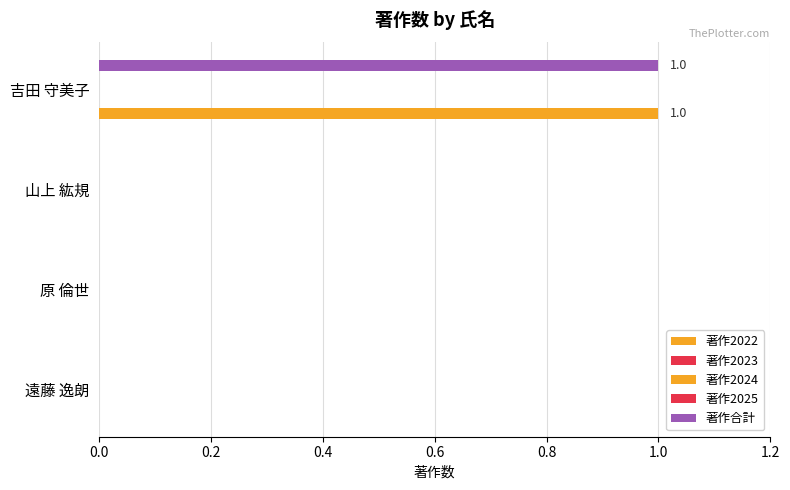

Rank the series by their maximum value, from highest to lowest.

著作2022, 著作合計, 著作2023, 著作2024, 著作2025